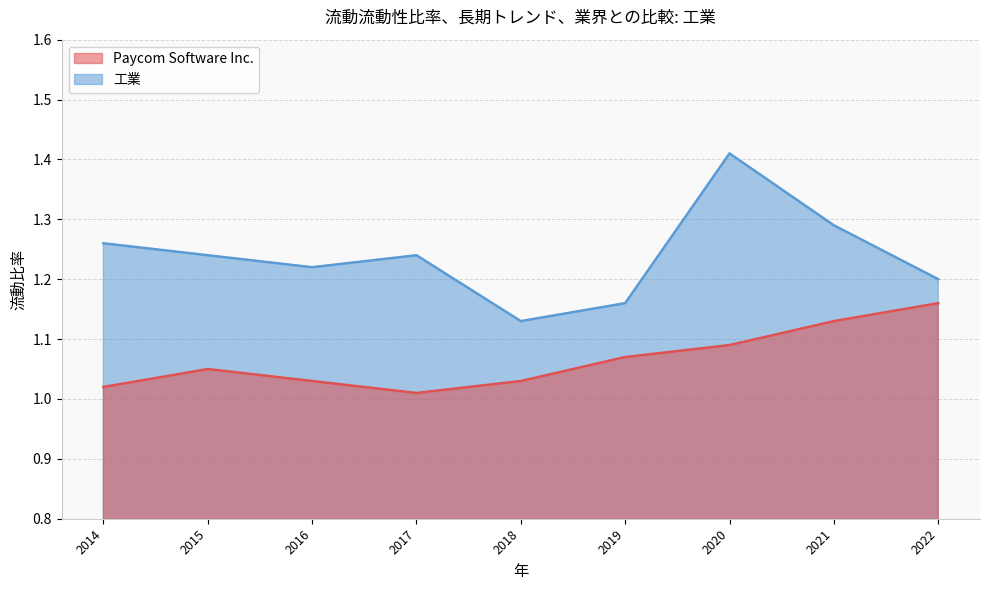

Which series has the largest range (max minus min)?

工業